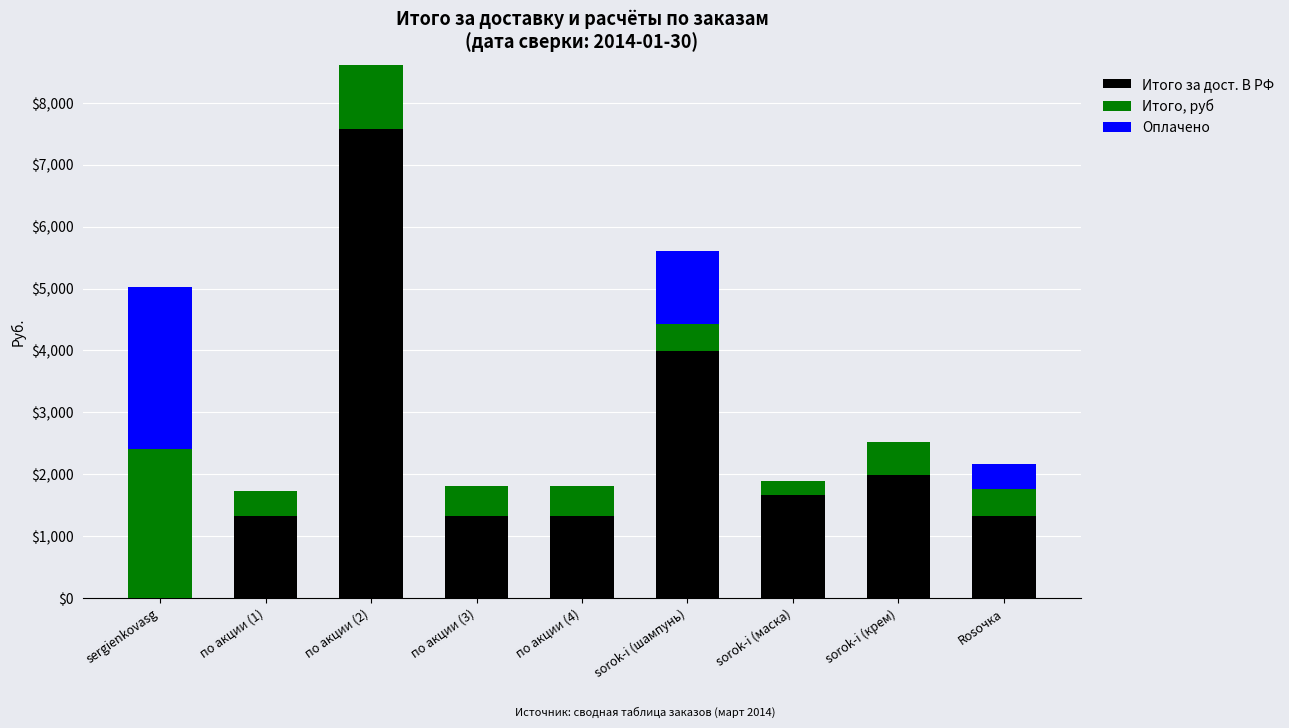

The value of Итого за дост. В РФ at Rosочка is 1329.0. True or false?

True